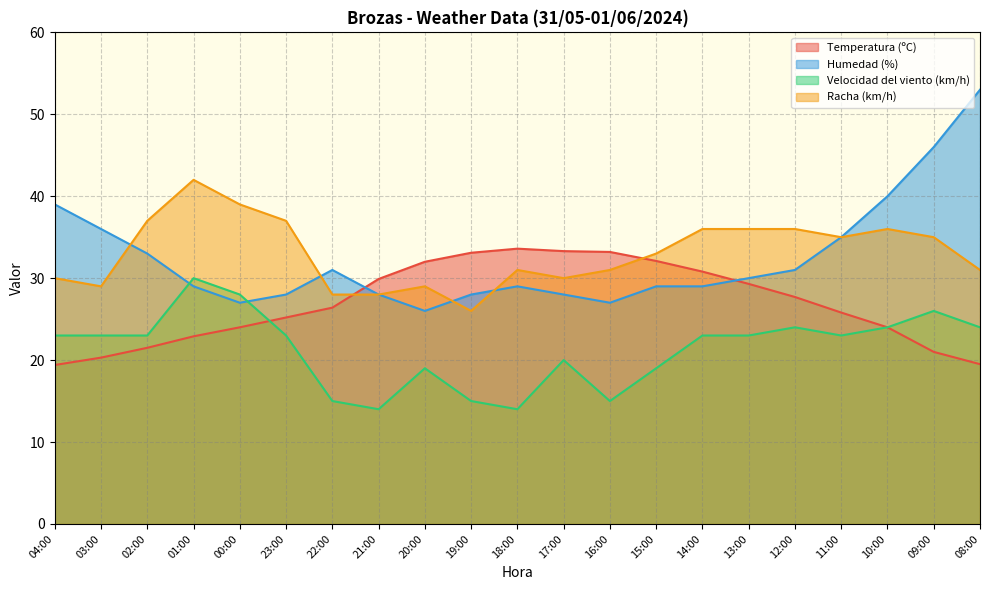

Between which two adjacent categories do Velocidad del viento (km/h) and Humedad (%) first intersect?

02:00 and 01:00